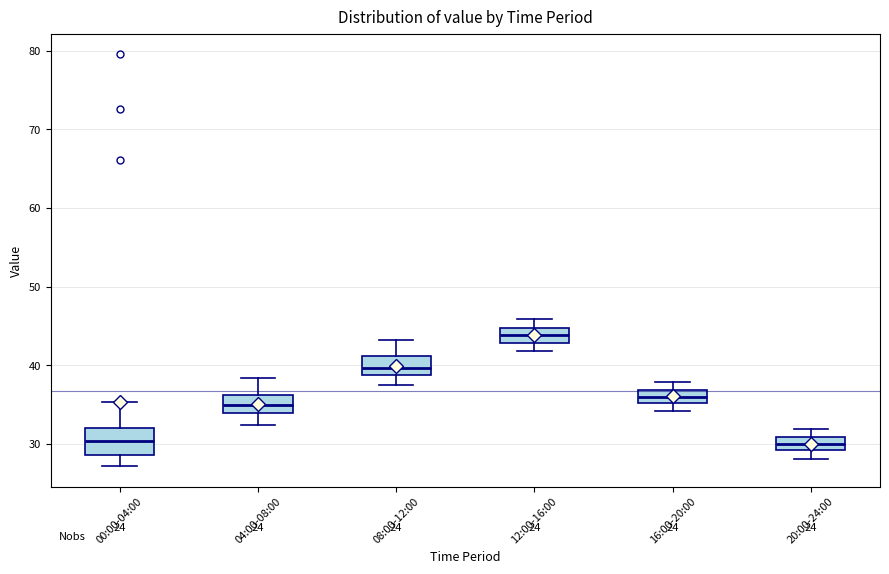

Reading left to right, transcribe this box plot: for each box, give where its median line is, the range the box spans, and where its two whiskers end, as read against the y-axis. The values are not printed on the chart, so give them approximately, as read against the axis.

00:00-04:00: median 30, box 29 to 32, whiskers 27 to 35
04:00-08:00: median 35, box 34 to 36, whiskers 32 to 38
08:00-12:00: median 40, box 39 to 41, whiskers 37 to 43
12:00-16:00: median 44, box 43 to 45, whiskers 42 to 46
16:00-20:00: median 36, box 35 to 37, whiskers 34 to 38
20:00-24:00: median 30, box 29 to 31, whiskers 28 to 32